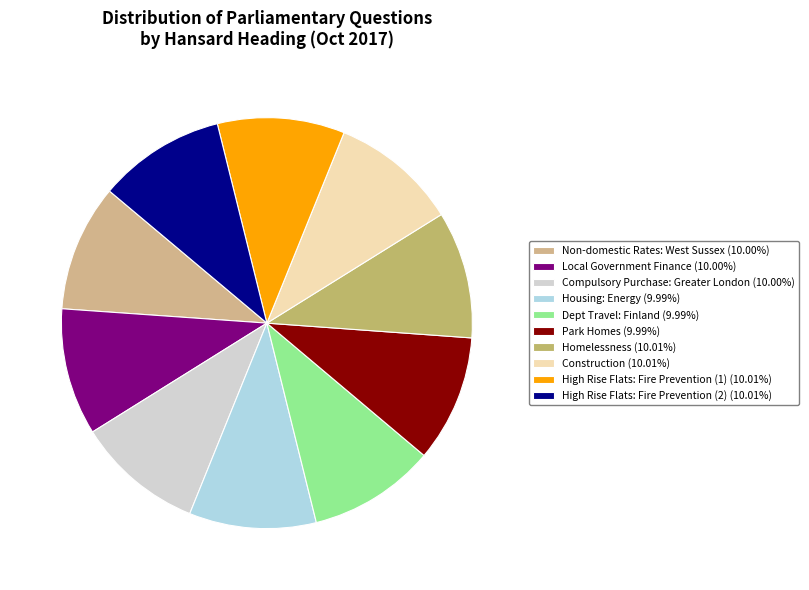

Count the number of slices in the pie.

10